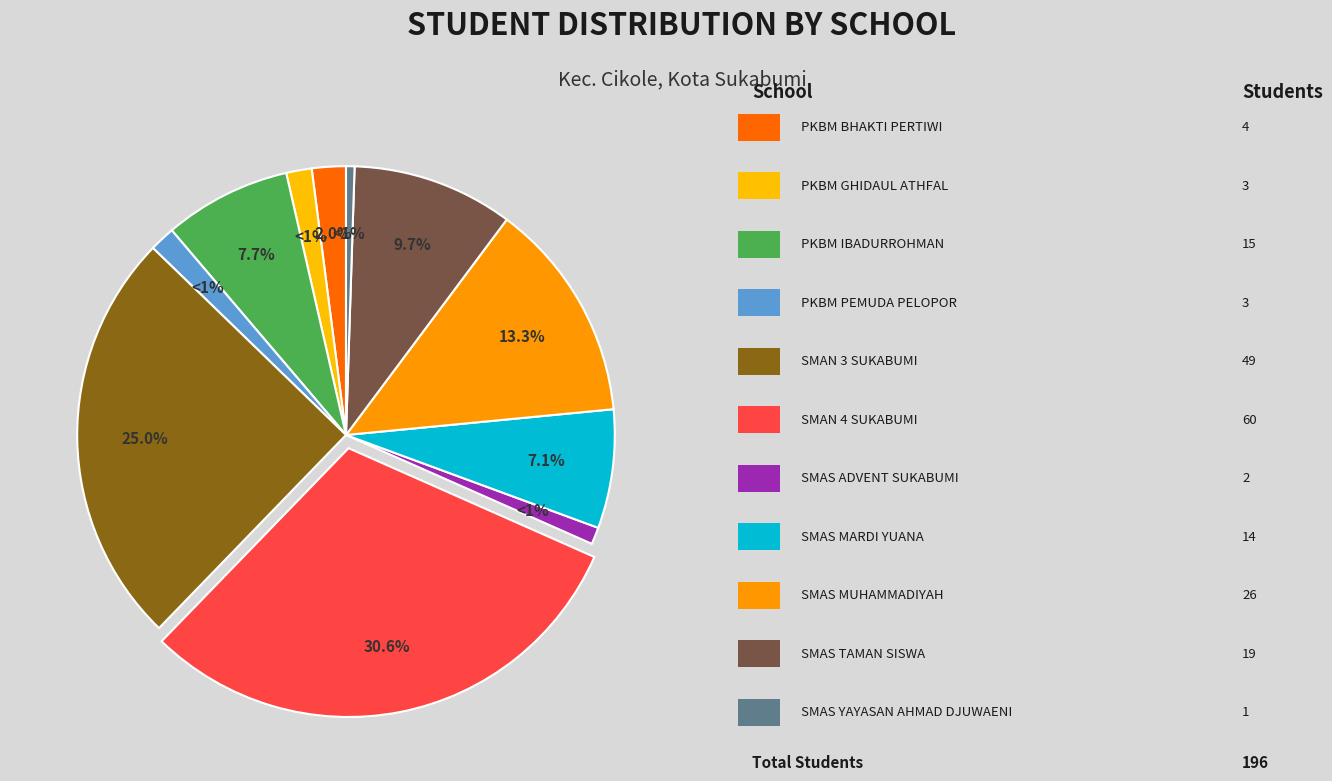

How many segments does this pie chart have?

11